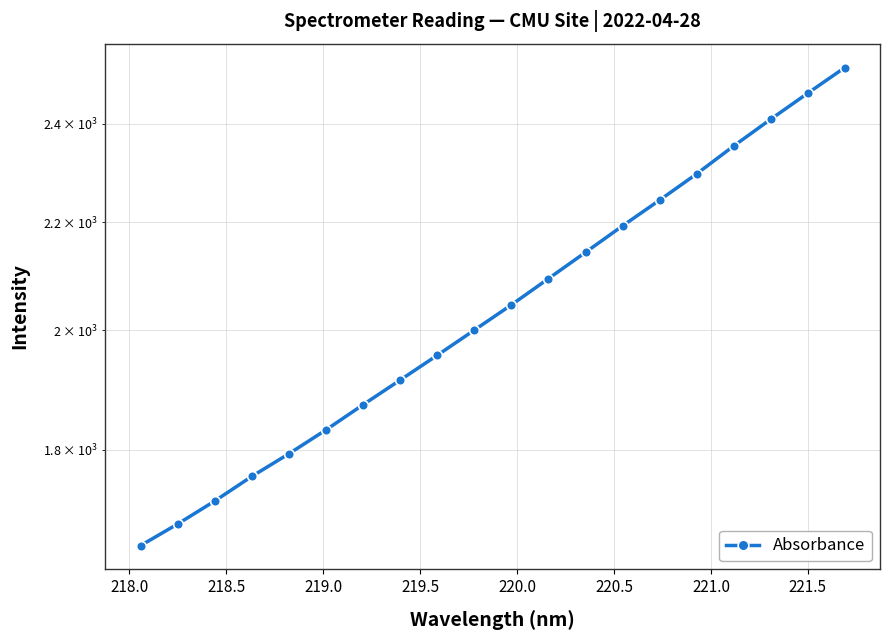

How many categories are shown in the chart?

20